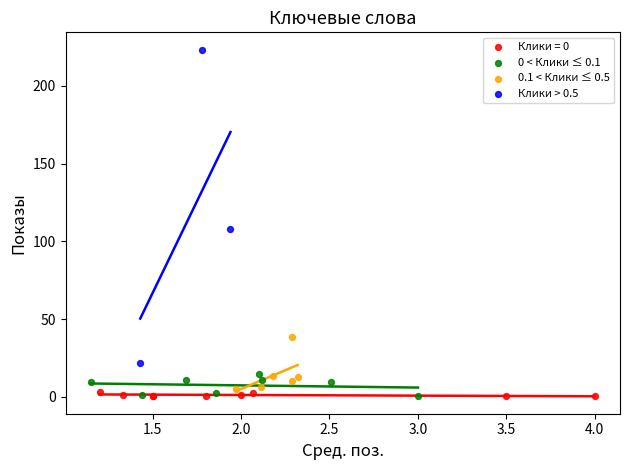

Which series reaches the maximum Y coordinate?

Клики > 0.5